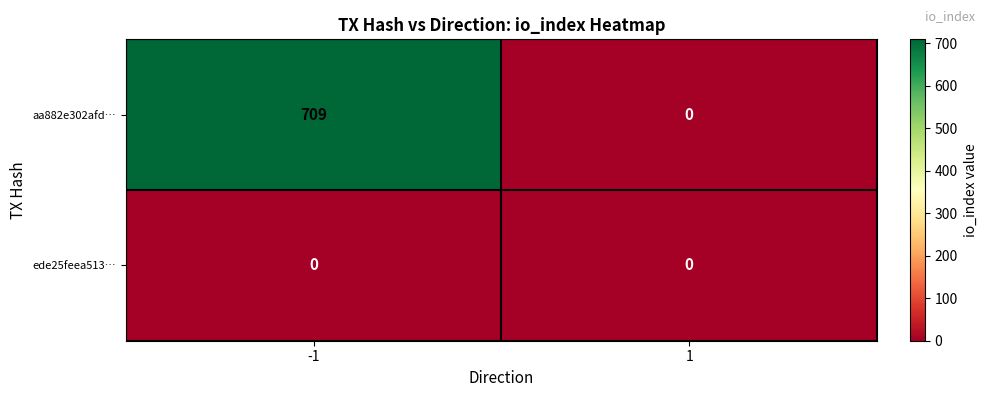

What is the difference between the aa882e302afd… values at -1 and 1?

709